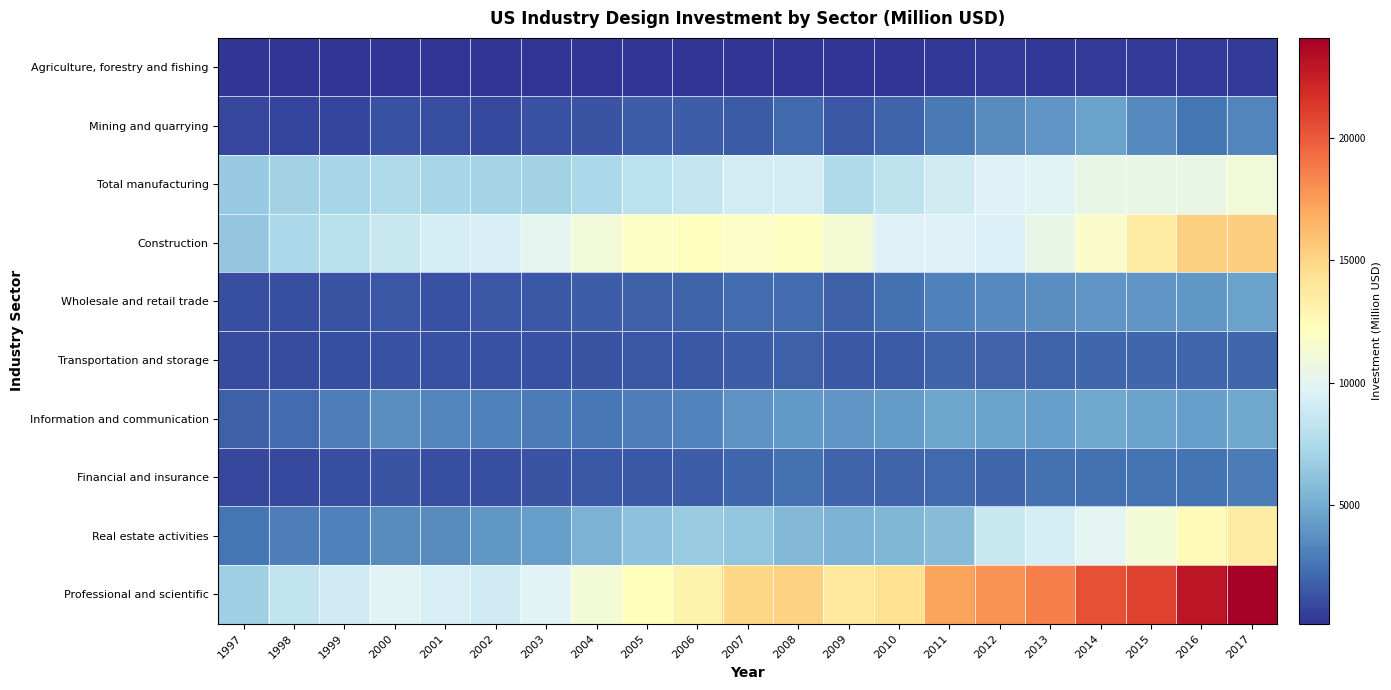

Which series has the largest total across all categories?

Professional and scientific